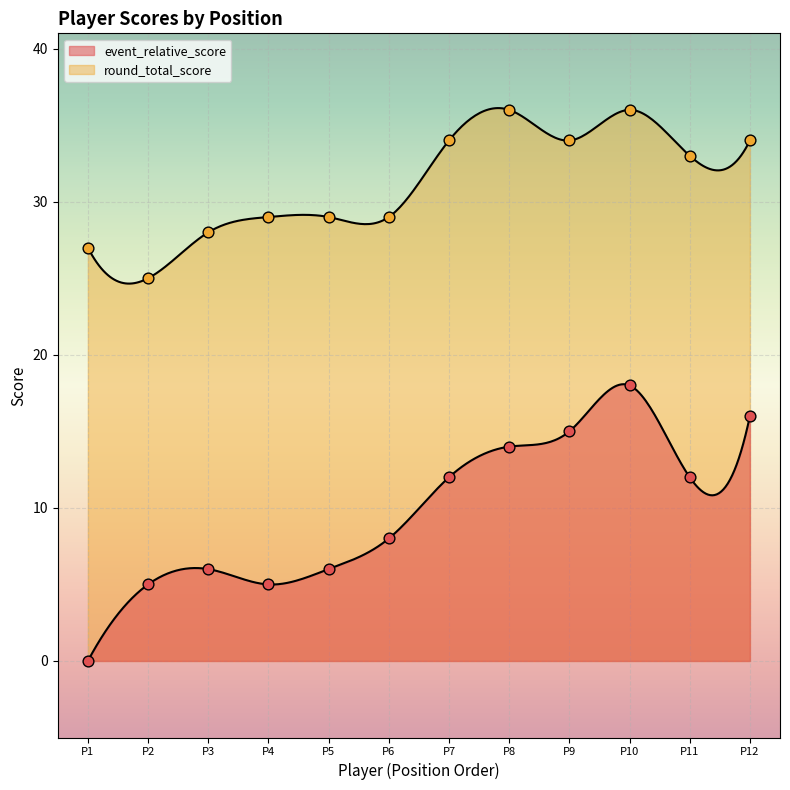

Which series contains the highest Y value?

round_total_score